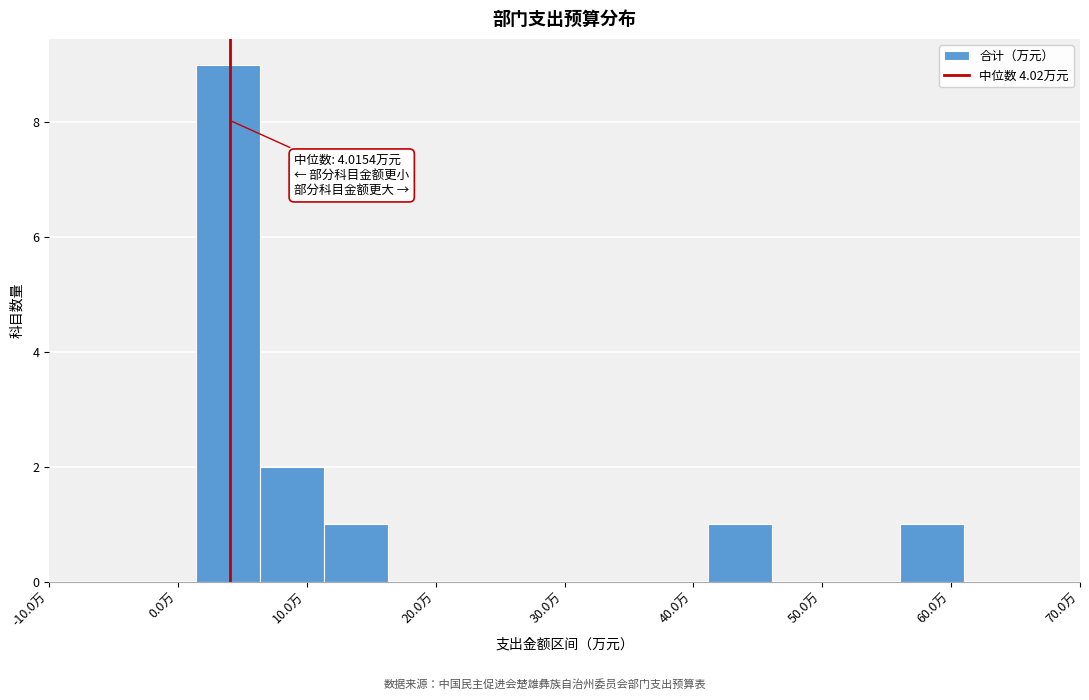

Which range on the x-axis has the tallest bar?

1 to 6